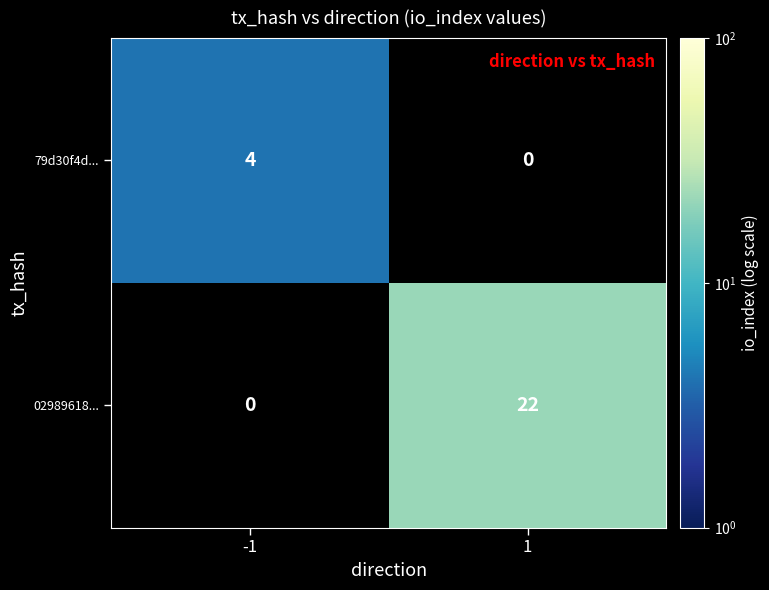

Is it true that 02989618... equals 34 at 1?

False